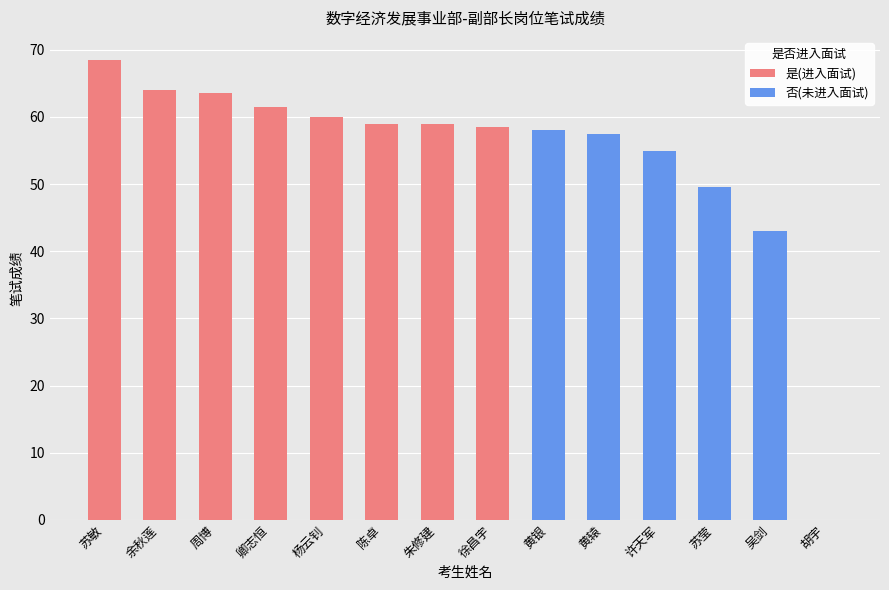

What is the ratio of the value at 陈卓 to the value at 黄辕?

1.0